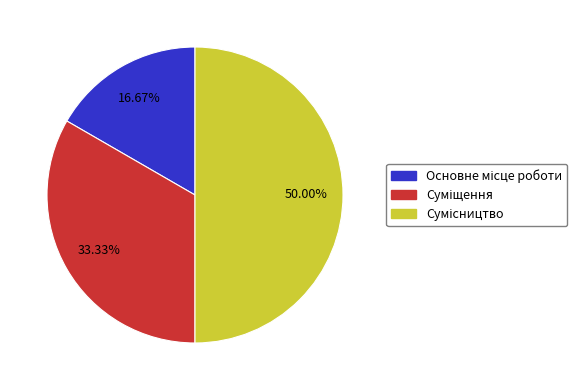

To the nearest percent, what percentage of the pie is Основне місце роботи?

17%